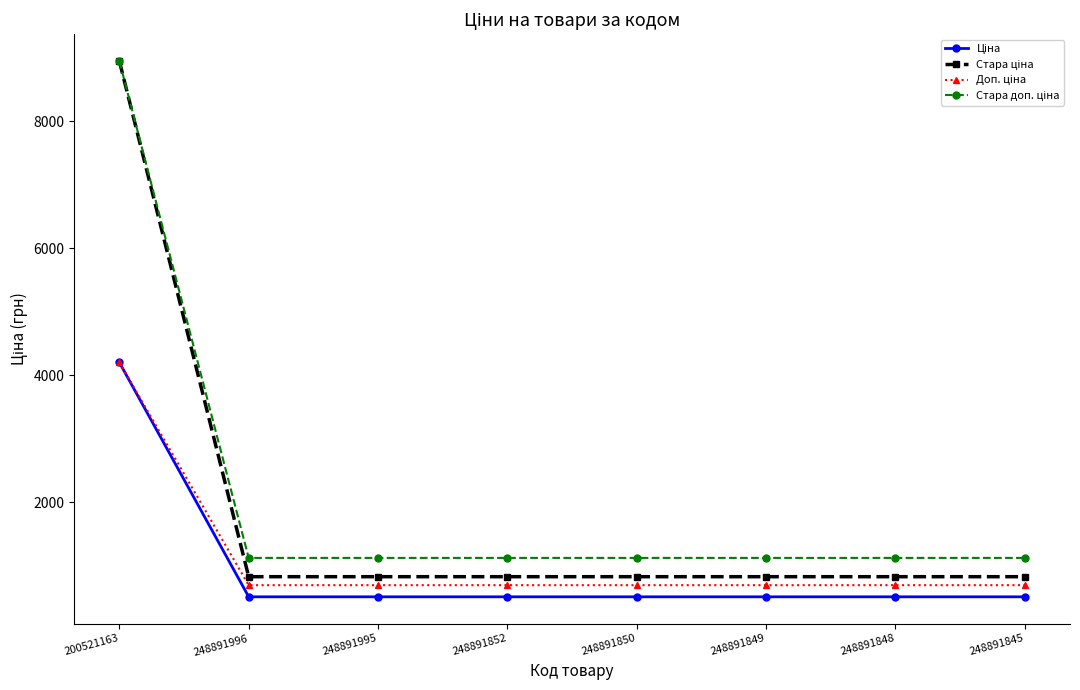

What is the total value across all series at 248891996?

3175.2